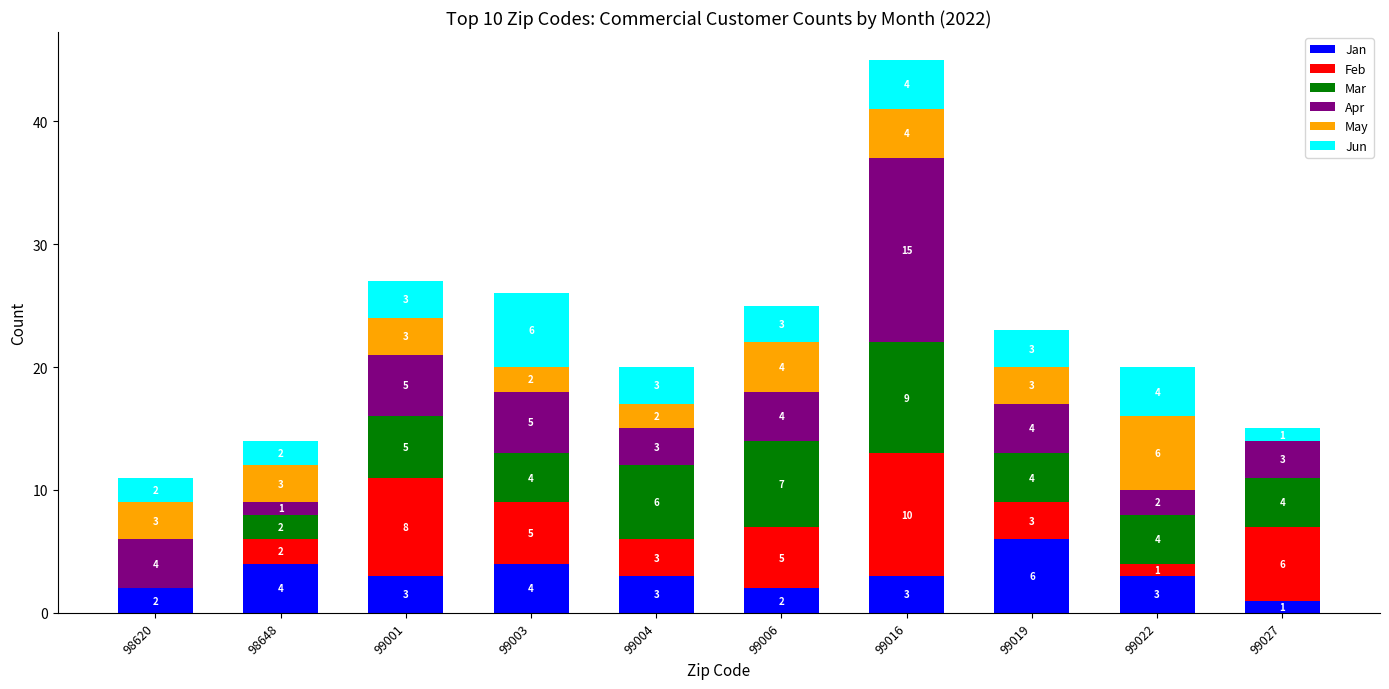

At which label does Jan reach its peak?

99019